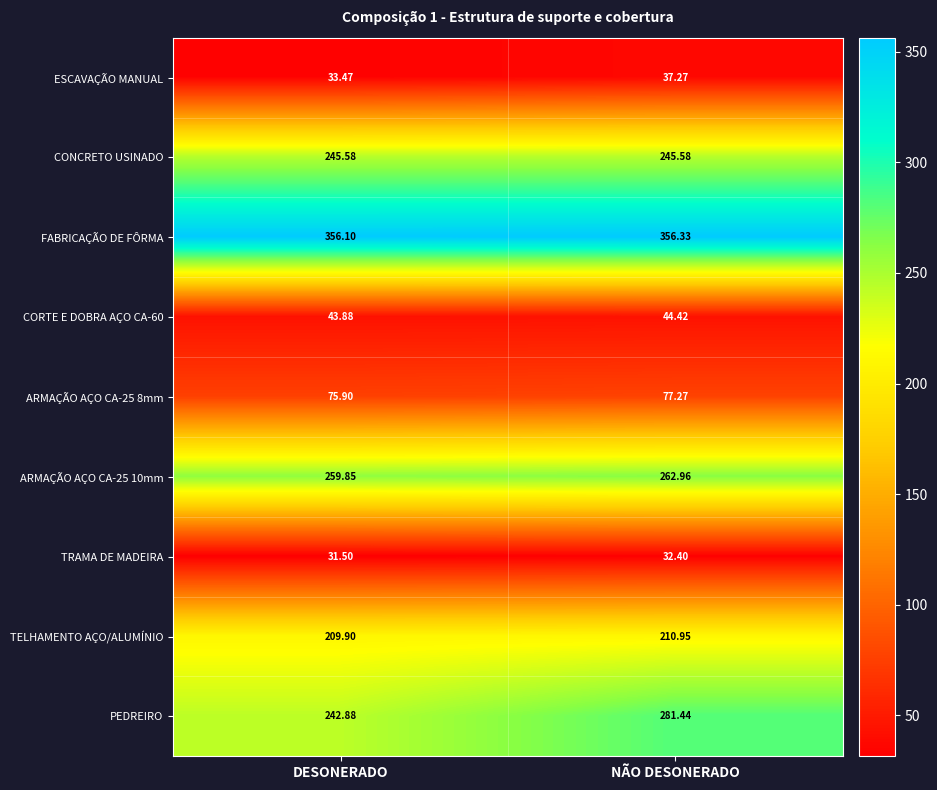

Which series changed the most between DESONERADO and NÃO DESONERADO?

PEDREIRO